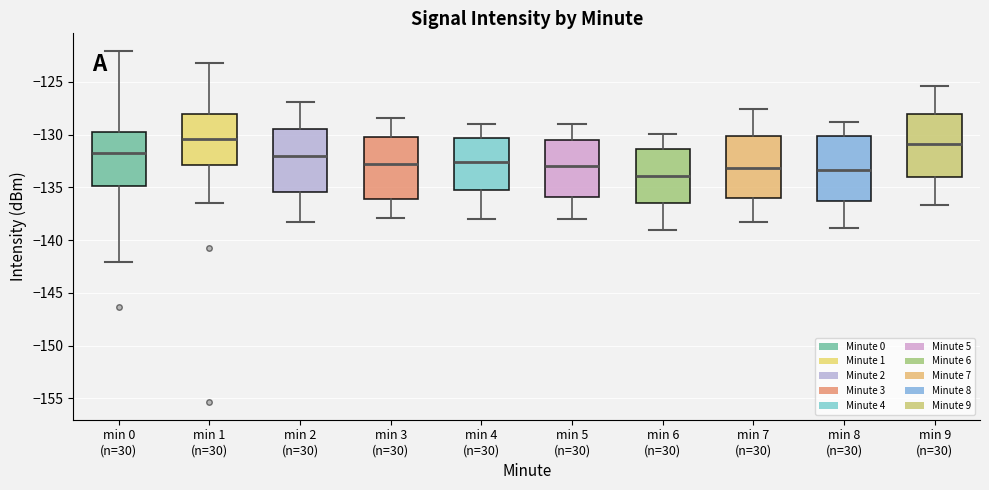

Reading left to right, read every box against the y-axis: the position of its median line, the range the box covers, and the ends of its whiskers. The values are not printed on the chart, so give them approximately, as read against the axis.

min 0 (n=30): median -132.0, box -135.0 to -129.5, whiskers -142.0 to -122.0
min 1 (n=30): median -130.5, box -133.0 to -128.0, whiskers -136.5 to -123.0
min 2 (n=30): median -132.0, box -135.5 to -129.5, whiskers -138.0 to -127.0
min 3 (n=30): median -133.0, box -136.0 to -130.0, whiskers -138.0 to -128.5
min 4 (n=30): median -132.5, box -135.5 to -130.5, whiskers -138.0 to -129.0
min 5 (n=30): median -133.0, box -136.0 to -130.5, whiskers -138.0 to -129.0
min 6 (n=30): median -134.0, box -136.5 to -131.5, whiskers -139.0 to -130.0
min 7 (n=30): median -133.0, box -136.0 to -130.0, whiskers -138.0 to -127.5
min 8 (n=30): median -133.5, box -136.5 to -130.0, whiskers -139.0 to -129.0
min 9 (n=30): median -131.0, box -134.0 to -128.0, whiskers -136.5 to -125.5